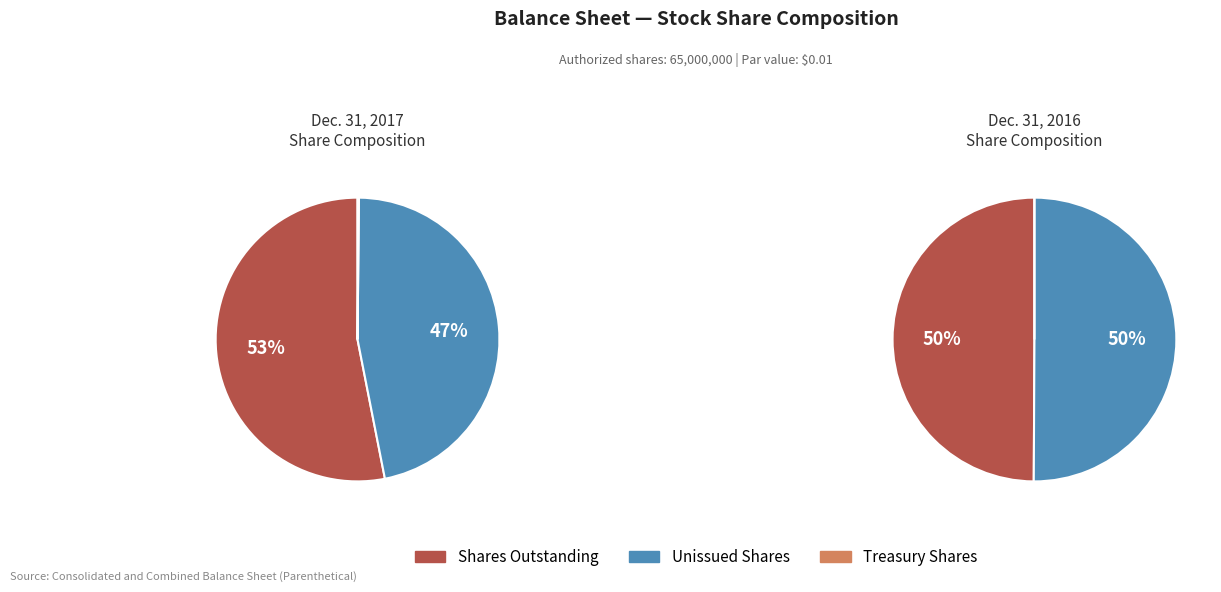

How many segments does this pie chart have?

4